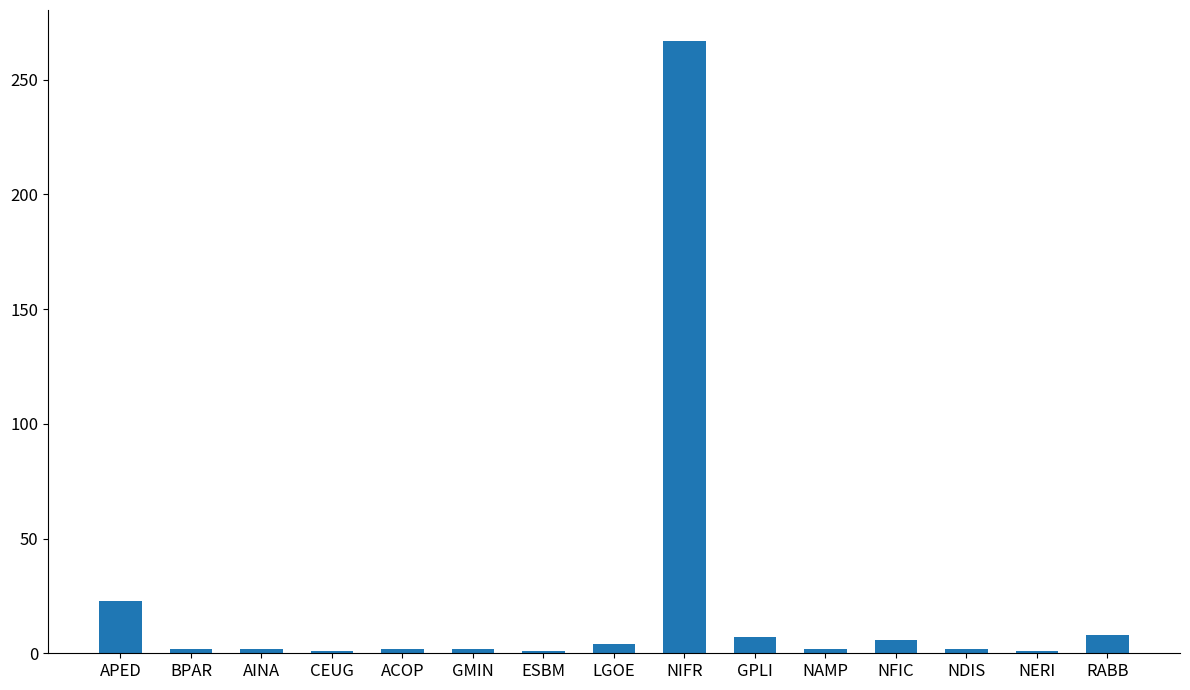

What is the difference between the maximum and minimum values?

266